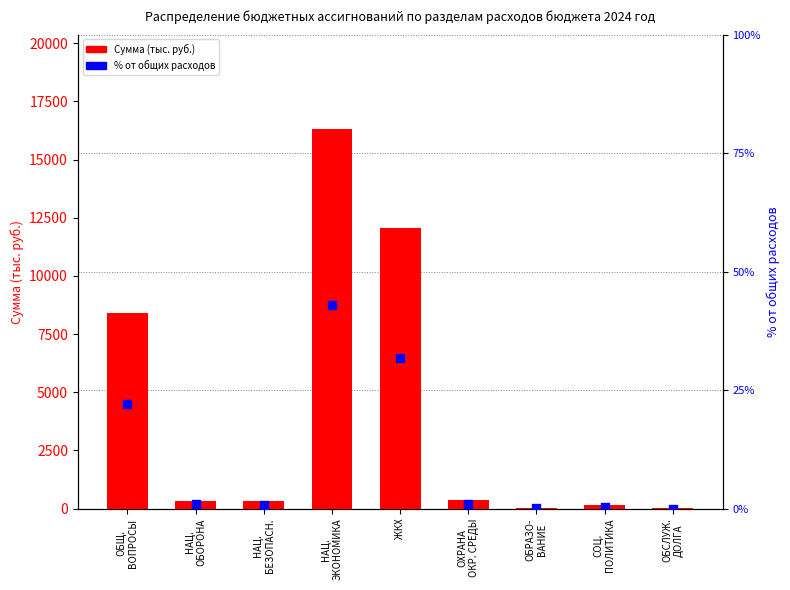

Which series contains the lowest Y value?

% от общих расходов